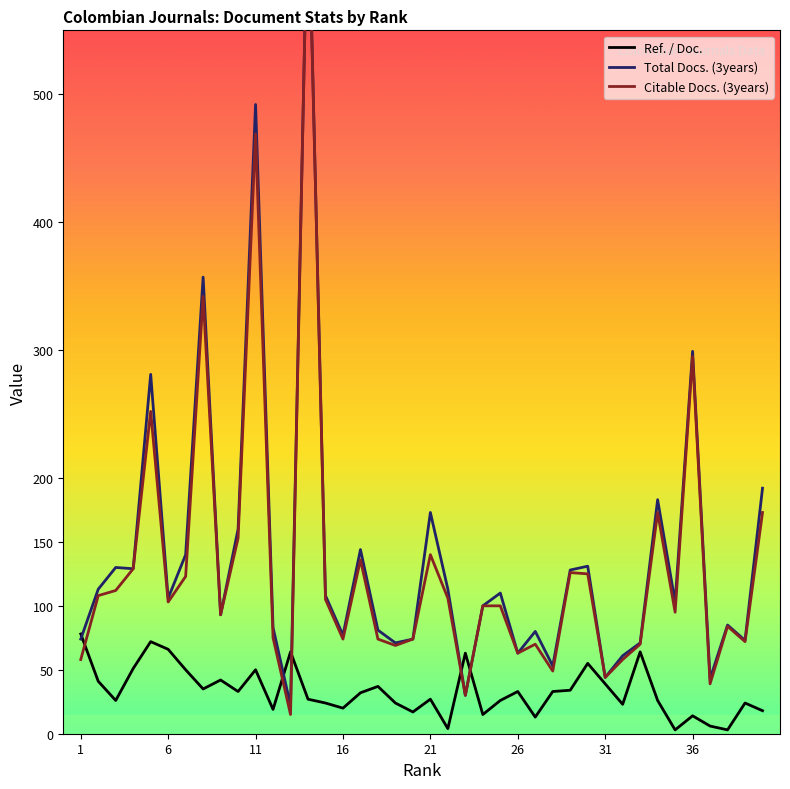

Count the number of categories in the chart.

40